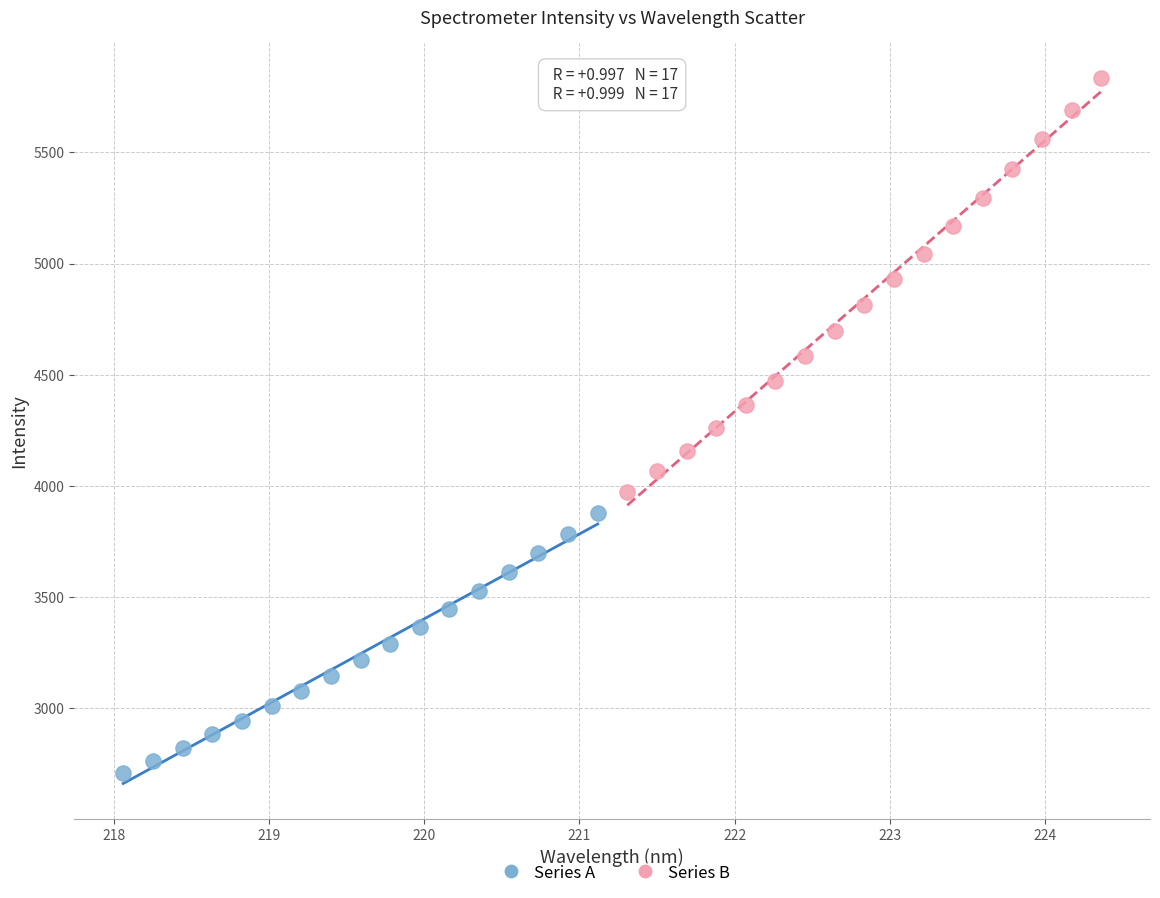

Which series reaches the maximum Y coordinate?

Series B